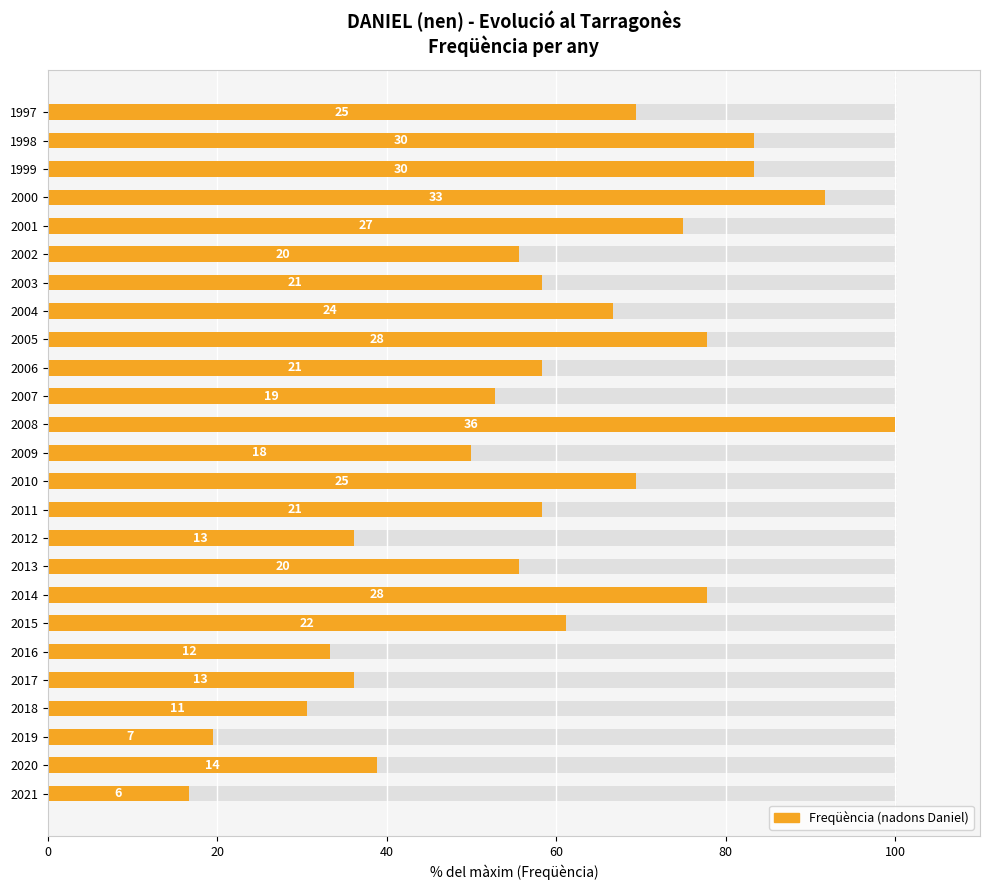

What is the change in value from 2000 to 1997?

-22.2